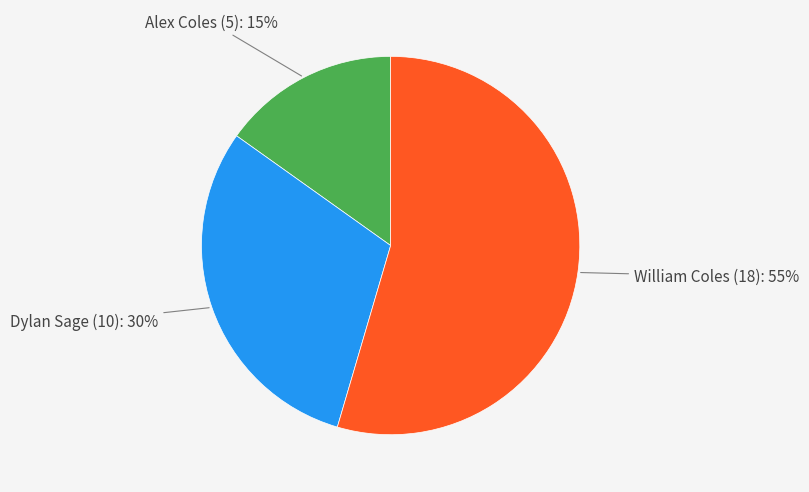

What percentage is the Alex Coles (5) slice, to the nearest percent?

15%